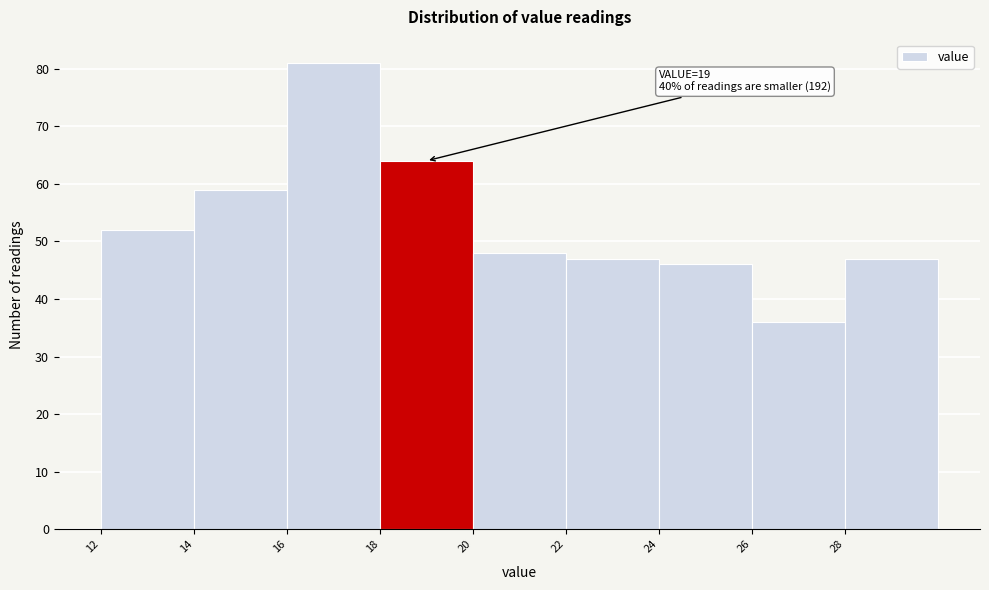

Which range on the x-axis has the tallest bar?

16 to 18